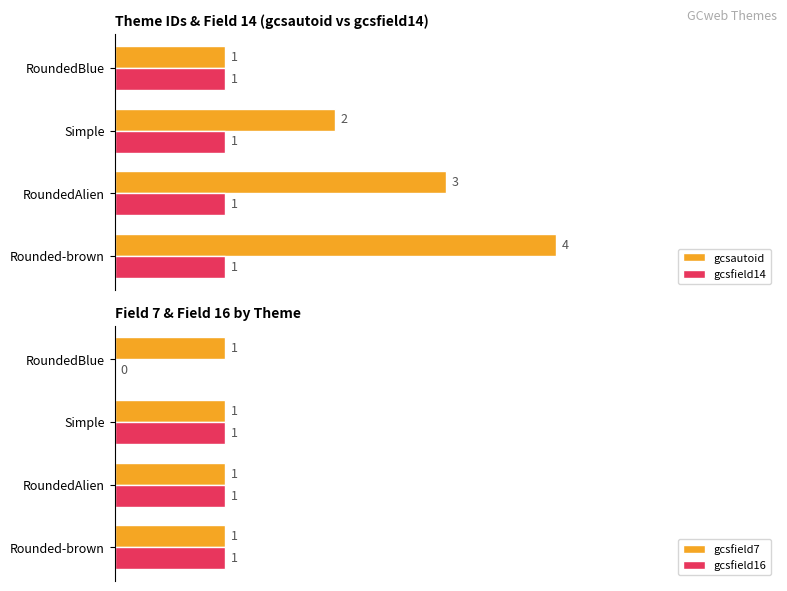

List the labels in order of gcsautoid value, smallest first.

RoundedBlue, Simple, RoundedAlien, Rounded-brown